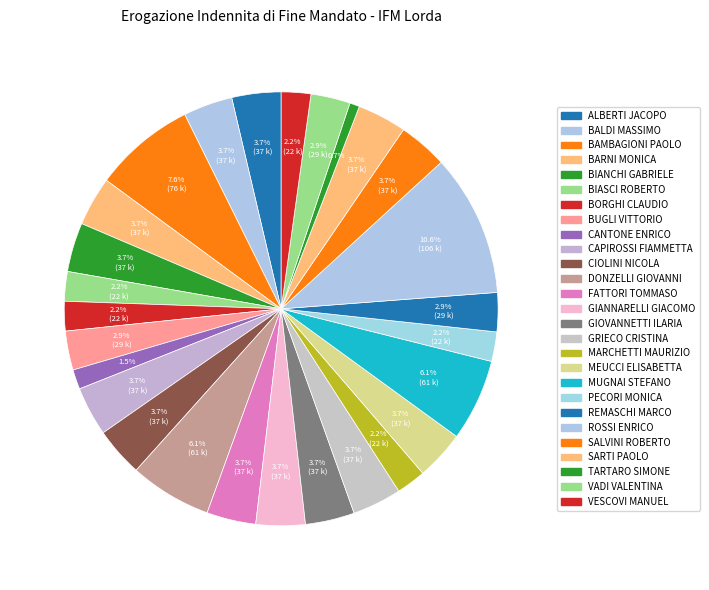

Count the number of slices in the pie.

27